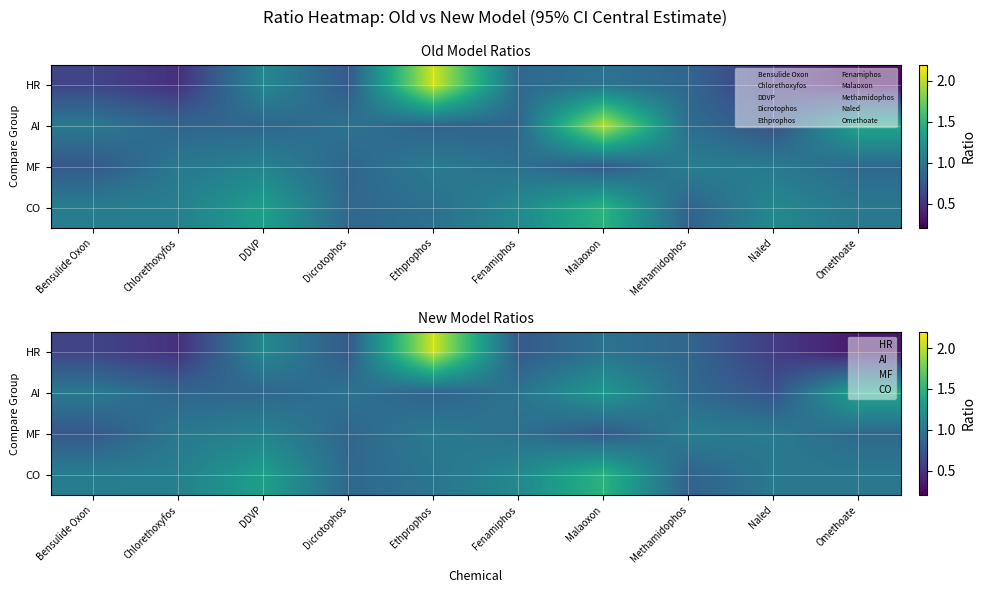

The value of CO at DDVP is 1.3. True or false?

True